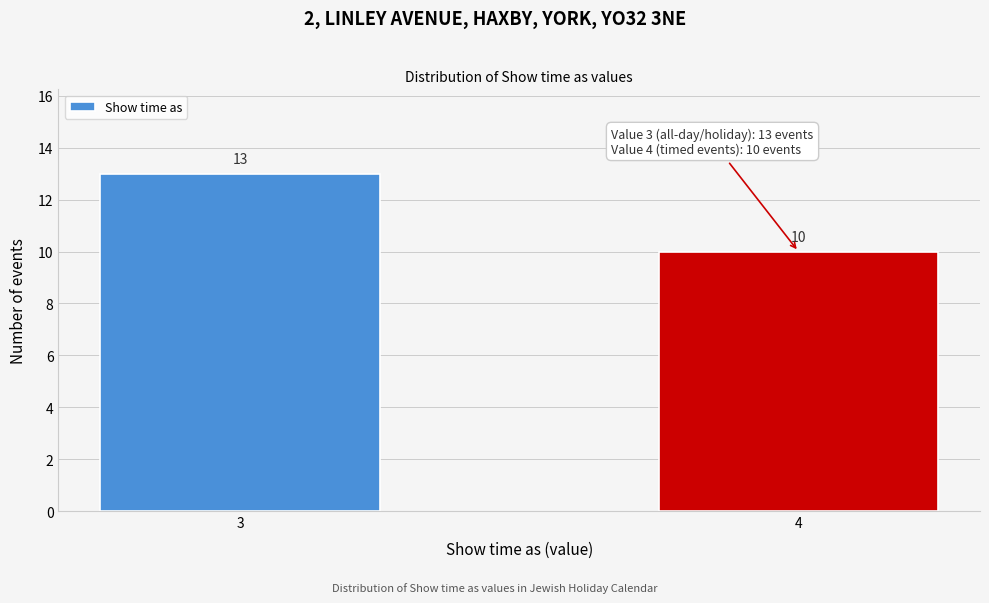

Reading left to right, extract all data points from this chart.

3=13	4=10